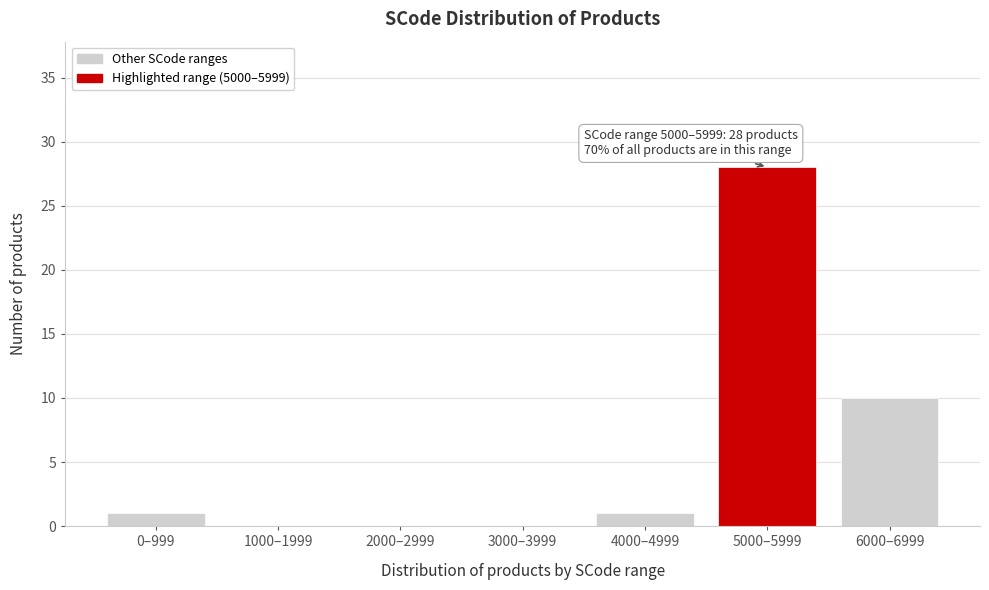

Reading right to left, what are all the values shown in this chart?

6000–6999=10	5000–5999=28	4000–4999=1	3000–3999=0	2000–2999=0	1000–1999=0	0–999=1